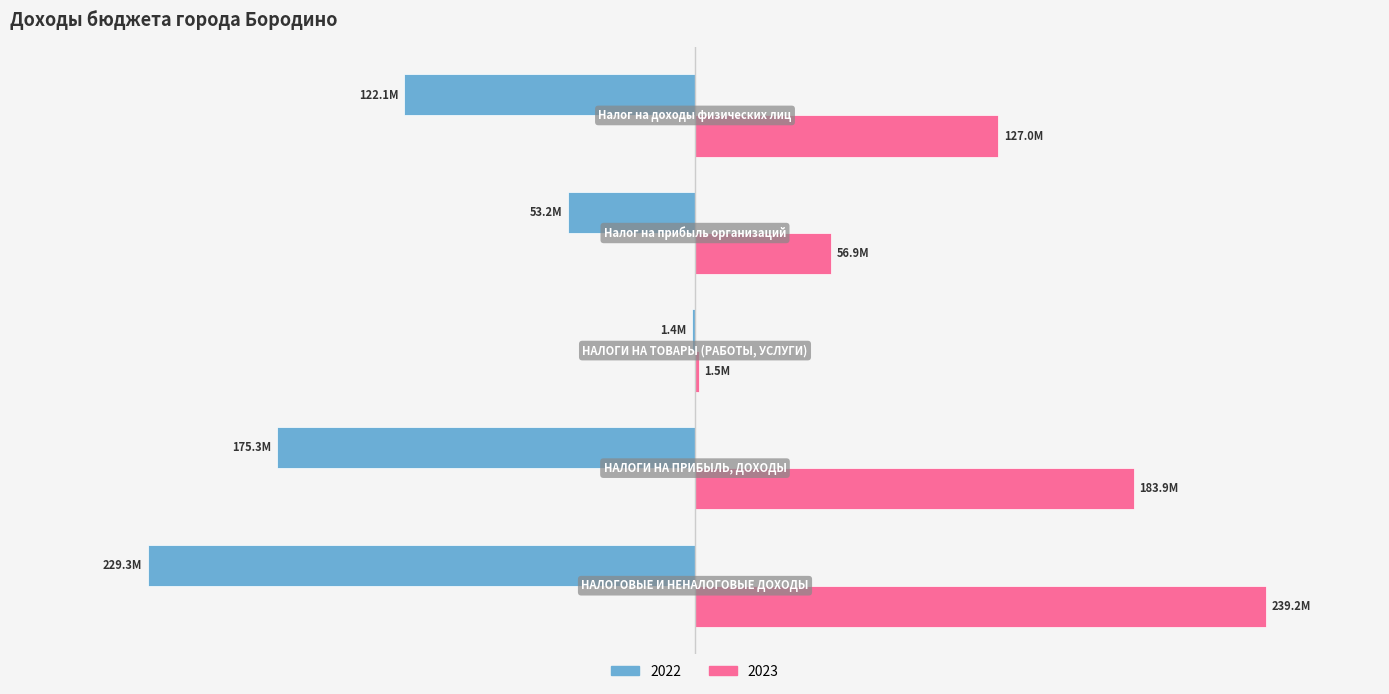

How many groups of bars are there?

5